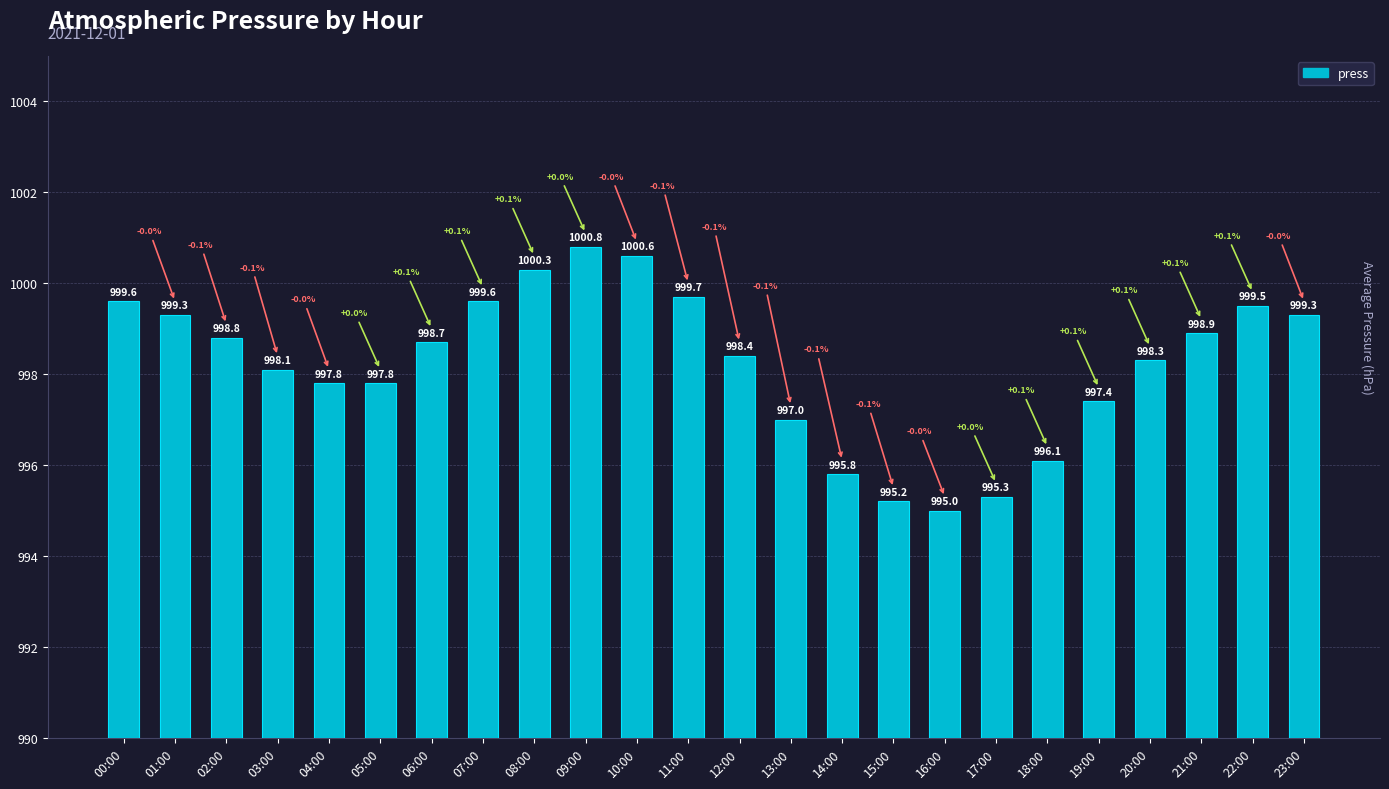

What is the label of the 24th bar from the left?

23:00